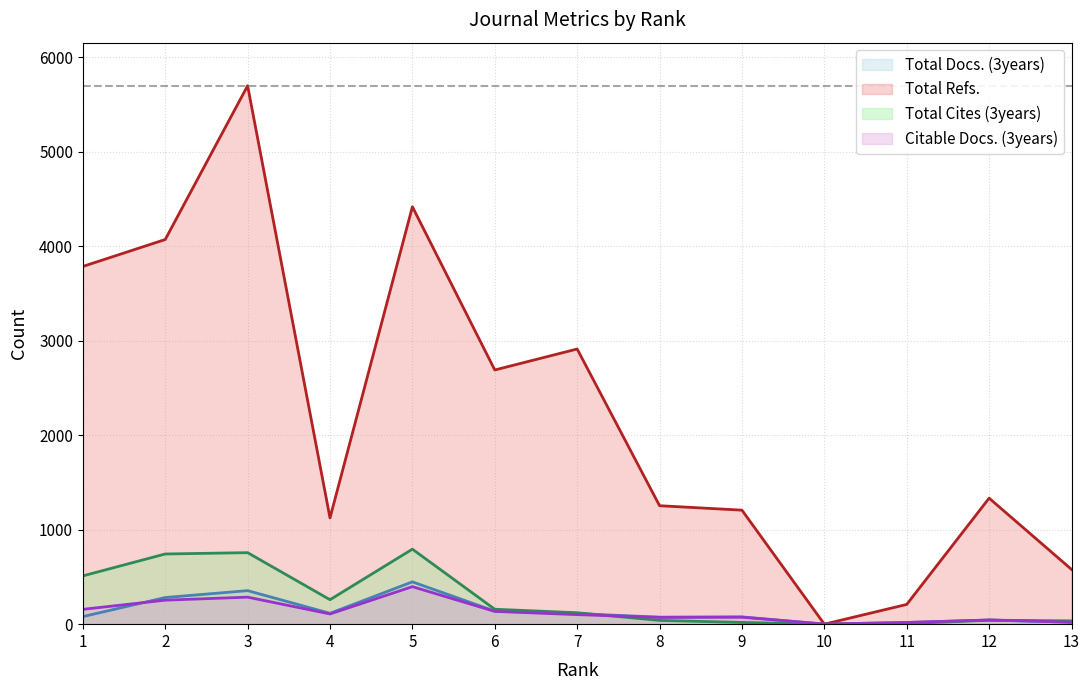

What is the total value across all series at 8?

1440